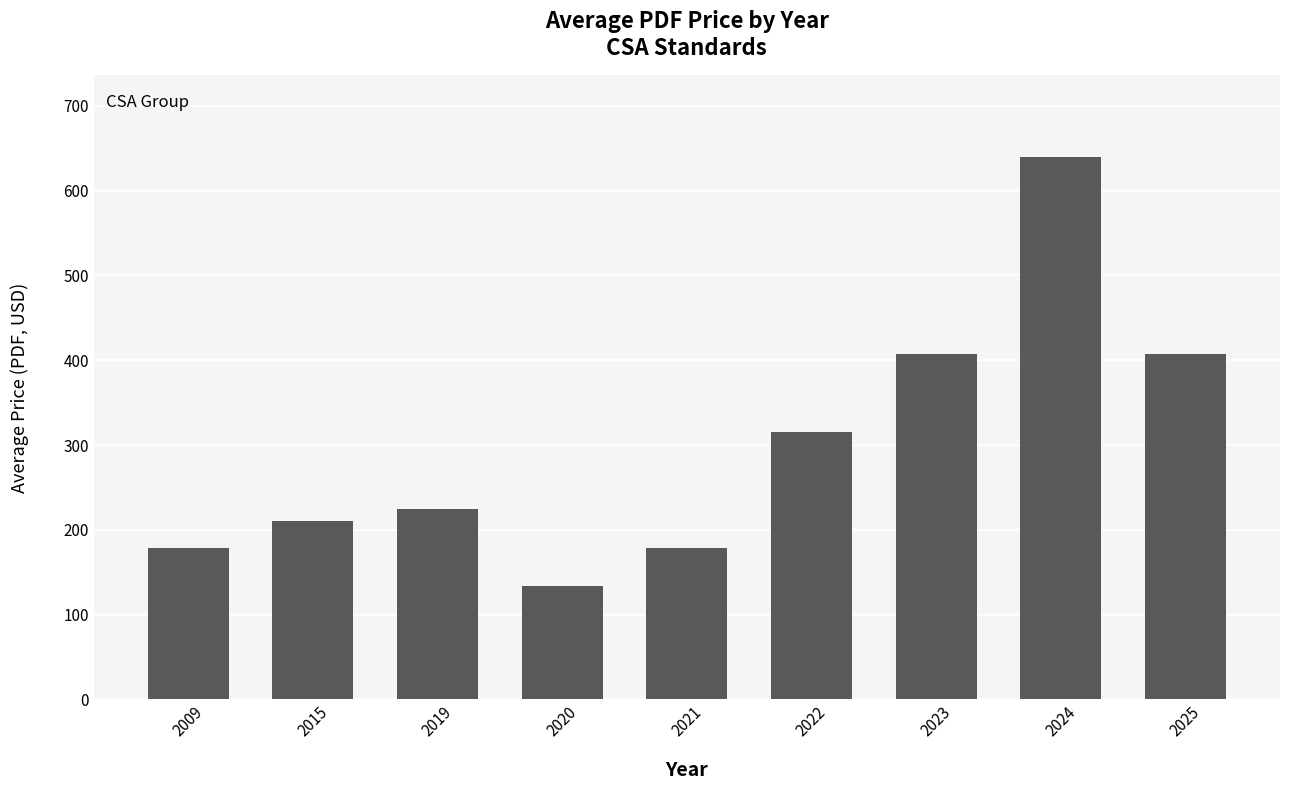

What is the change in value from 2021 to 2023?

+228.3